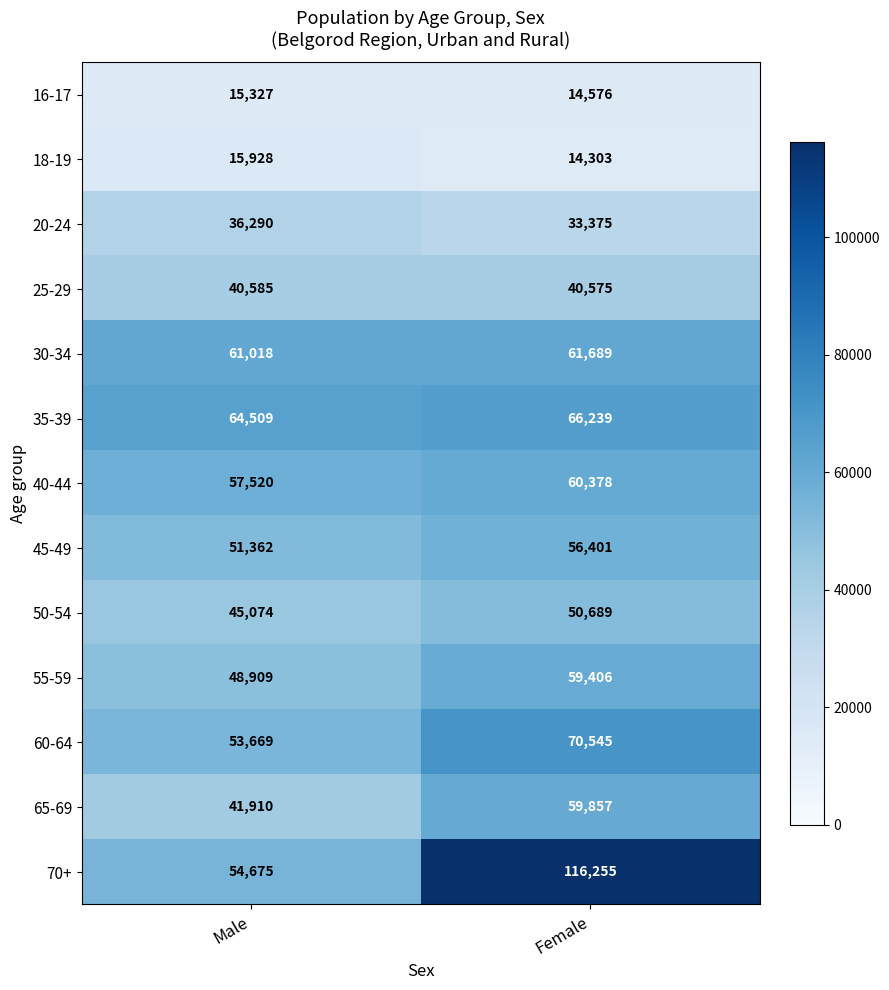

List the series in order of their peak value, highest first.

70+, 60-64, 35-39, 30-34, 40-44, 65-69, 55-59, 45-49, 50-54, 25-29, 20-24, 18-19, 16-17